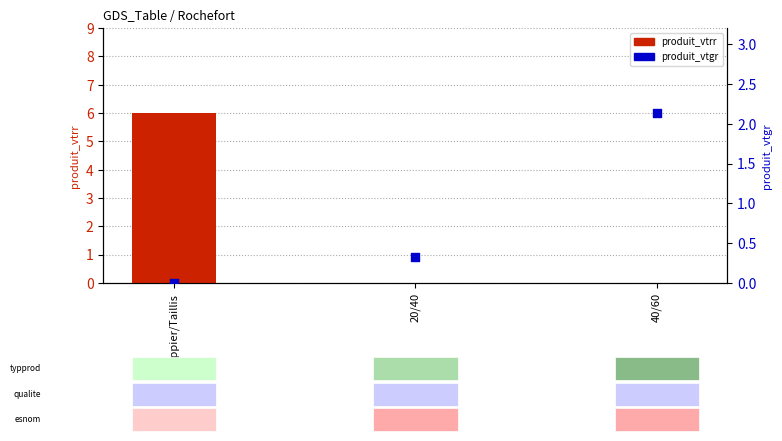

At which category is the sum across all series the highest?

Houppier/Taillis